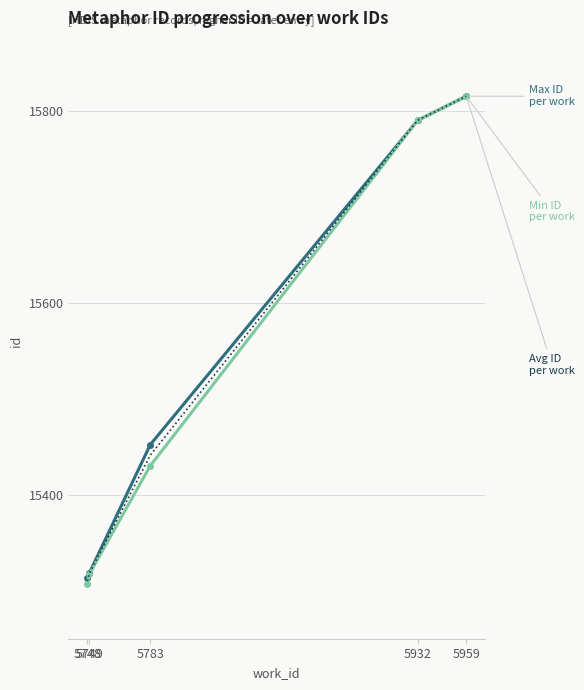

What is the smallest value displayed?

15307.0